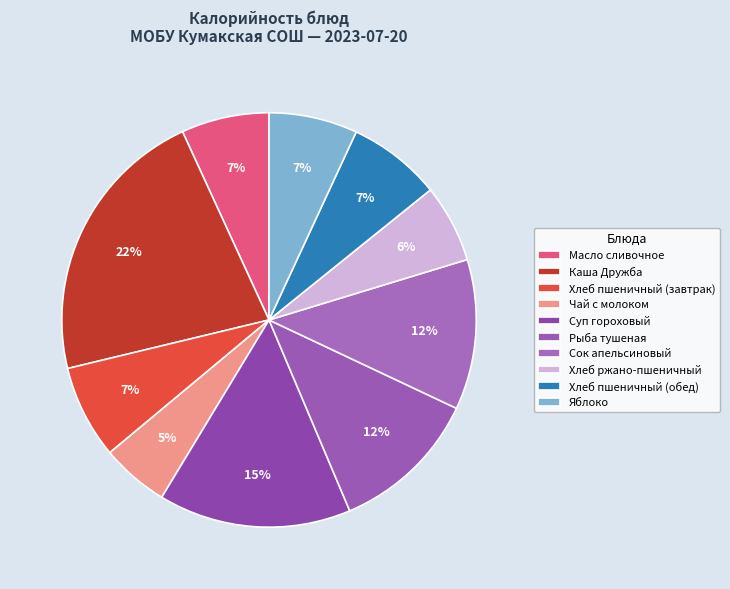

To the nearest percent, what is the difference between the largest and smallest slice percentages?

17%